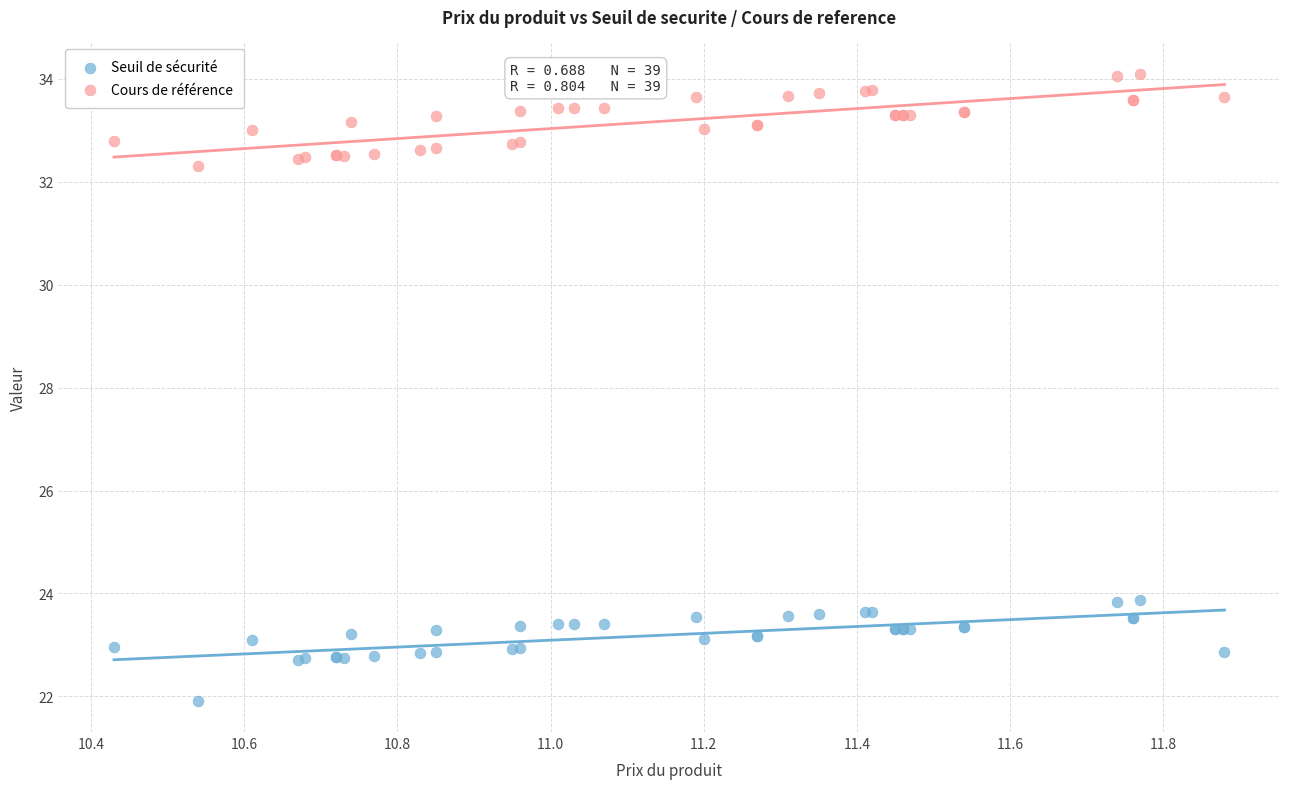

Which series reaches the maximum Y coordinate?

Cours de référence